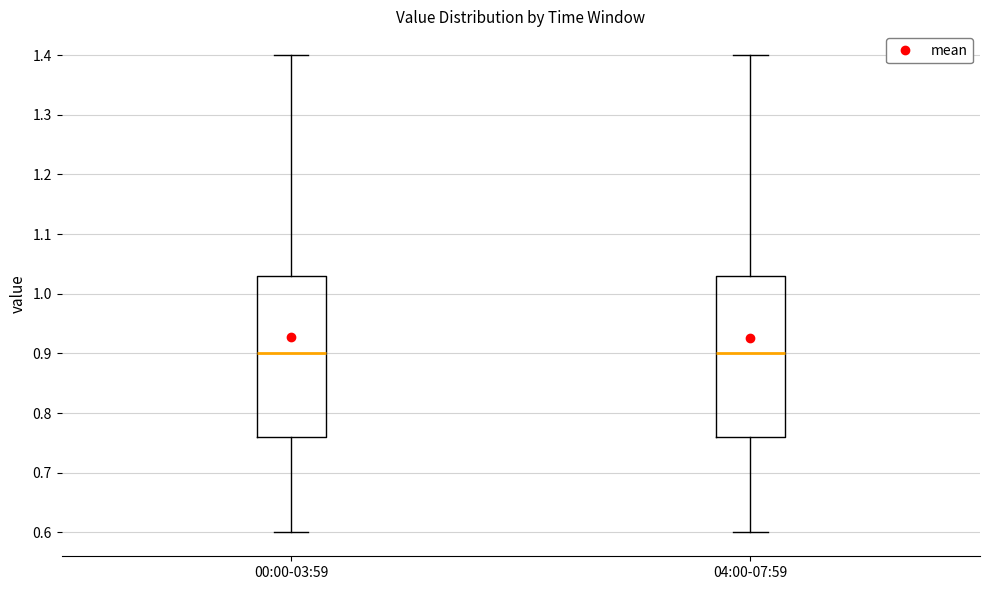

Reading left to right, transcribe this box plot: for each box, give where its median line is, the range the box spans, and where its two whiskers end, as read against the y-axis. The values are not printed on the chart, so give them approximately, as read against the axis.

00:00-03:59: median 0.90, box 0.76 to 1.03, whiskers 0.60 to 1.40
04:00-07:59: median 0.90, box 0.76 to 1.03, whiskers 0.60 to 1.40